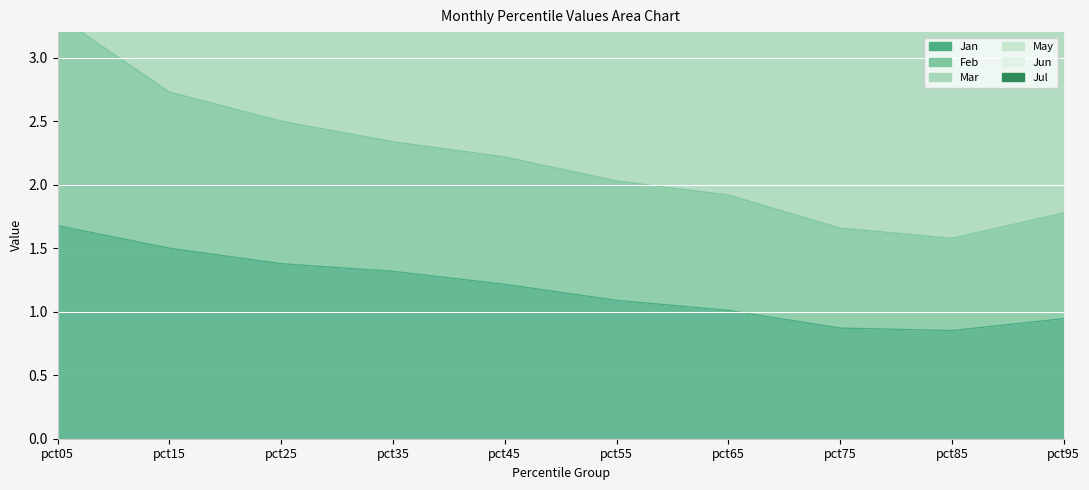

Rank the series at pct25 from lowest to highest value.

Jan, Feb, Jun